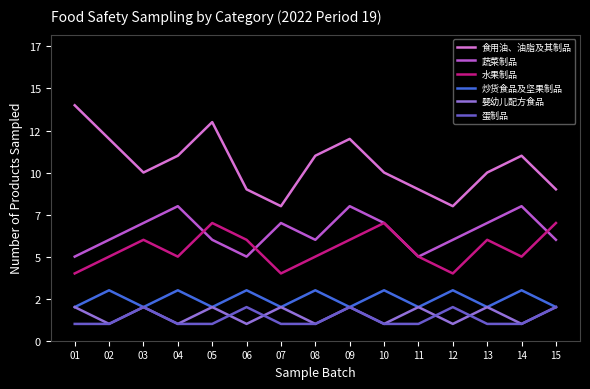

Between 15 and 12, which is larger?

15